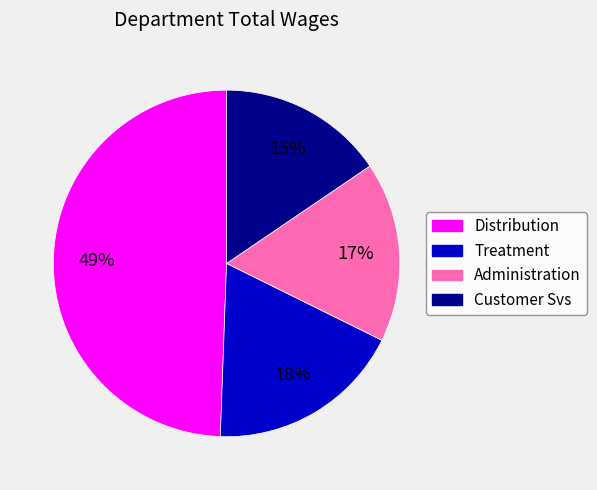

Is the sum of Distribution and Administration greater than half?

Yes